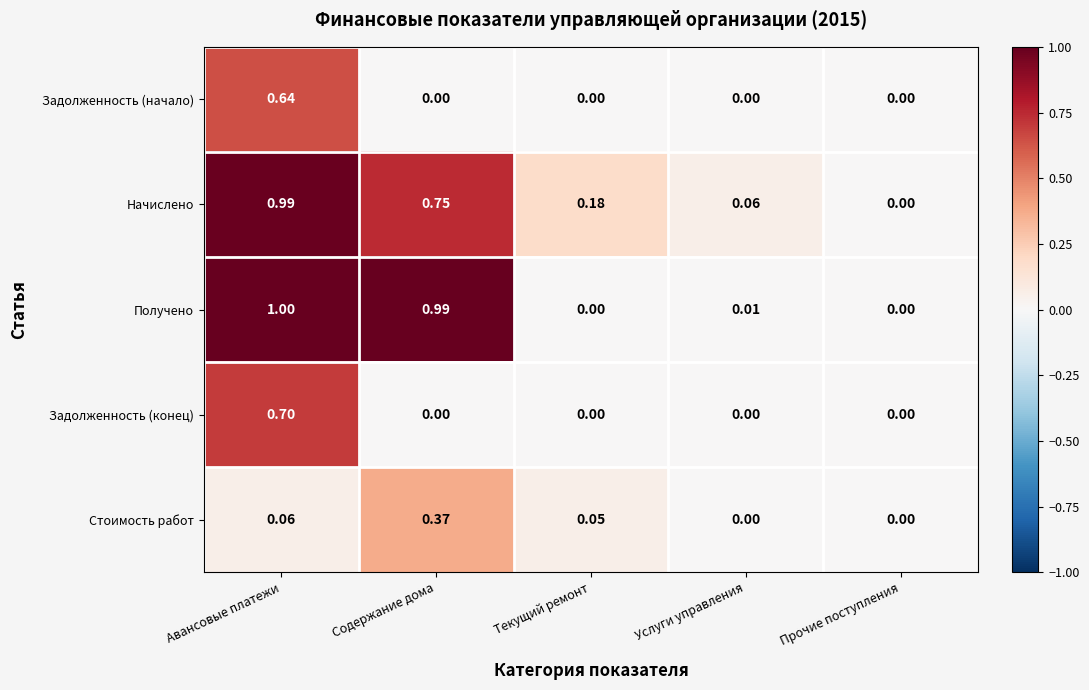

How many data points in Начислено are above 0?

4